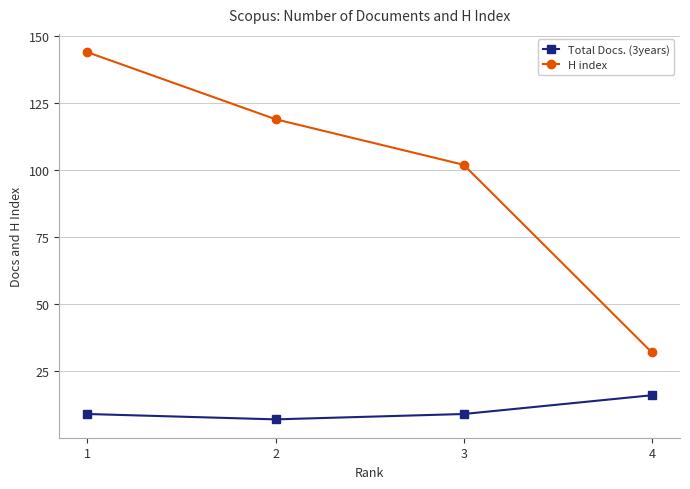

What is the approximate value of H index at 4?

32